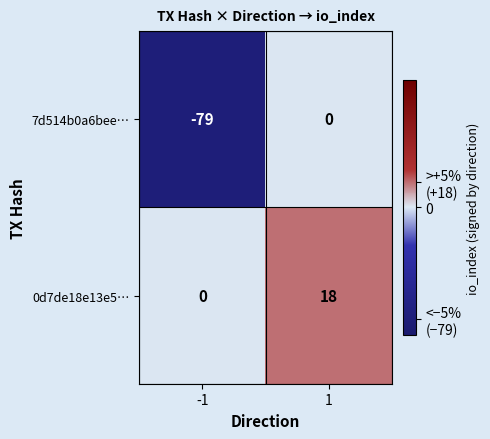

Which category has the highest value across all series?

1